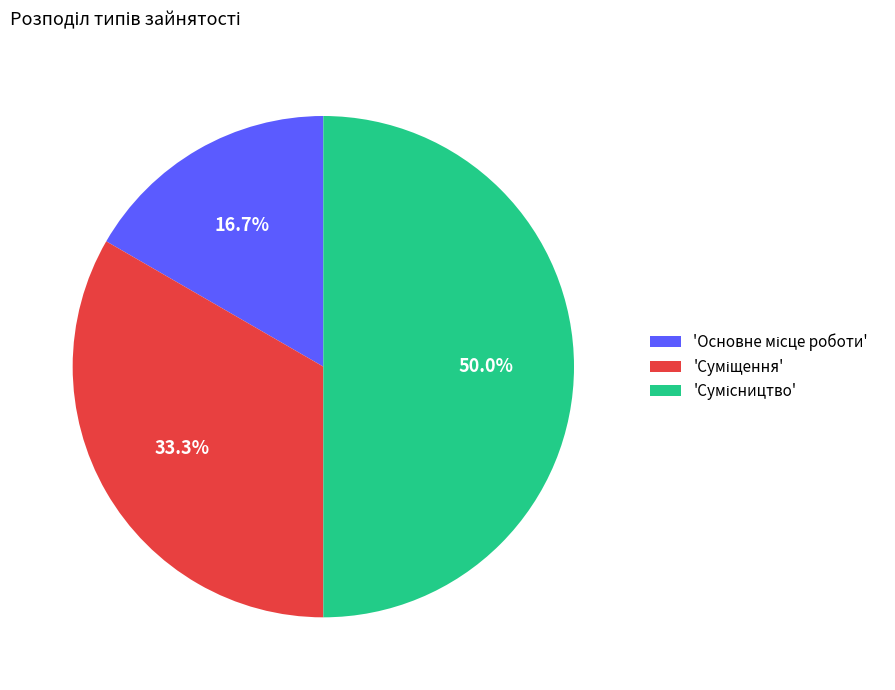

How many slices are in this pie chart?

3